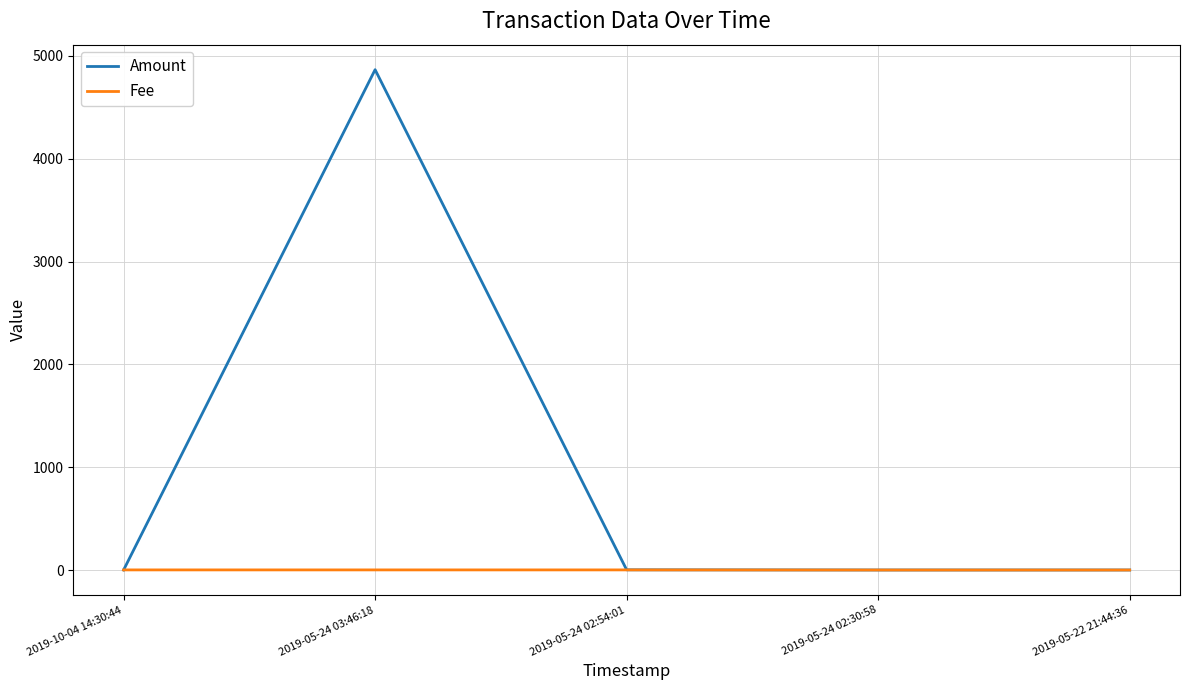

What is the maximum value for Amount?

4866.0